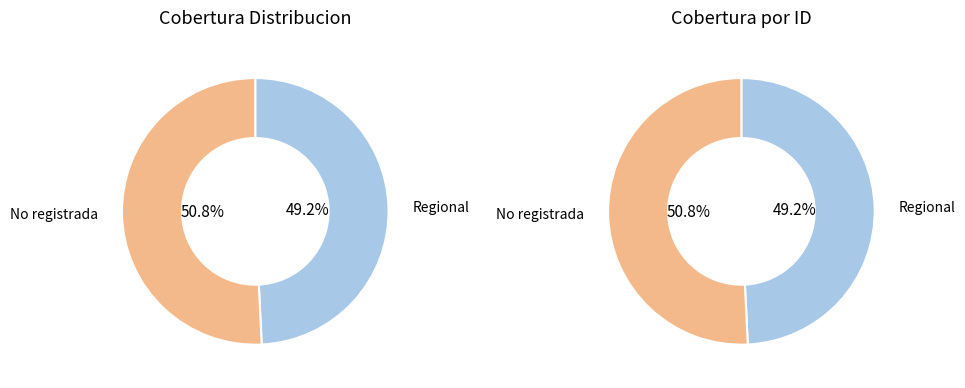

Which category has the smallest portion of the pie?

Regional